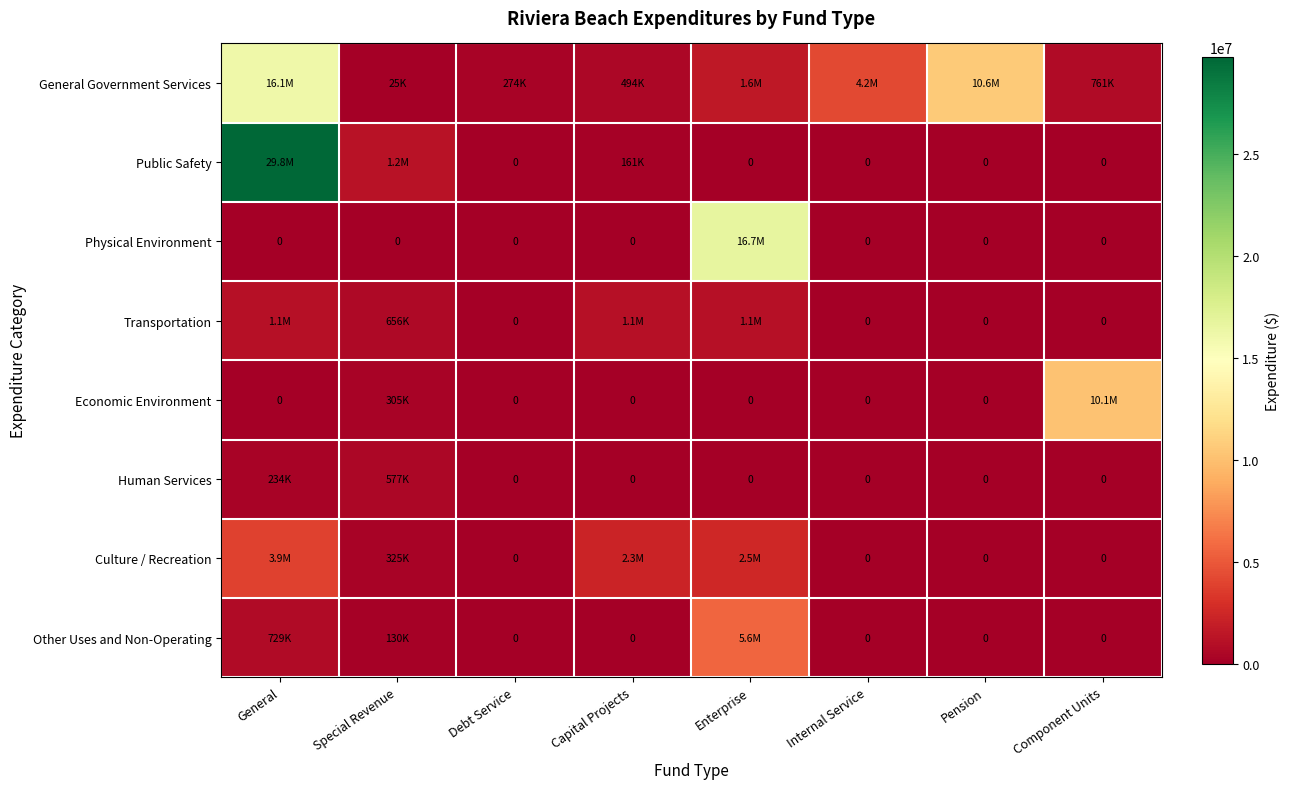

Rank the series by their maximum value, from highest to lowest.

Public Safety, Physical Environment, General Government Services, Economic Environment, Other Uses and Non-Operating, Culture / Recreation, Transportation, Human Services